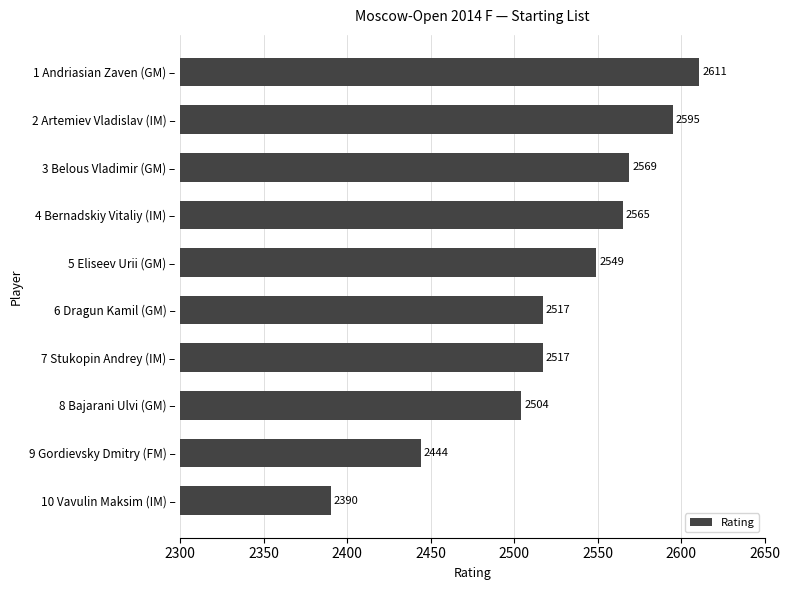

Which category has the highest value across all series?

1 Andriasian Zaven (GM) –